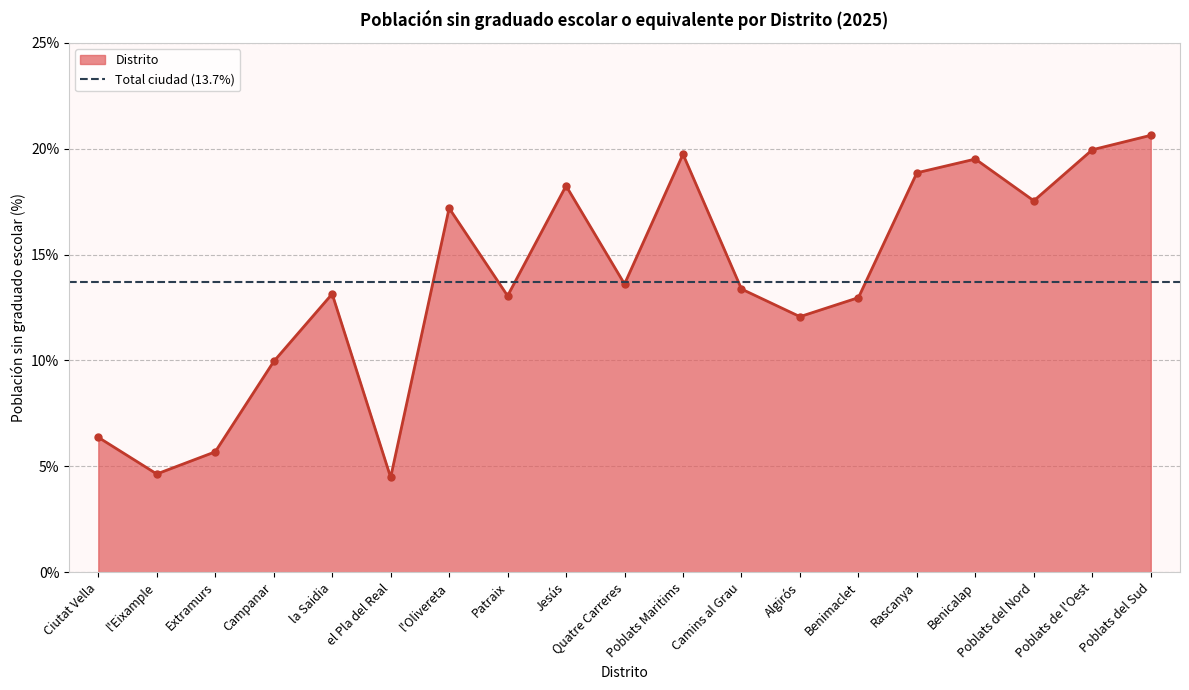

At which category does the chart reach its minimum across all series?

el Pla del Real